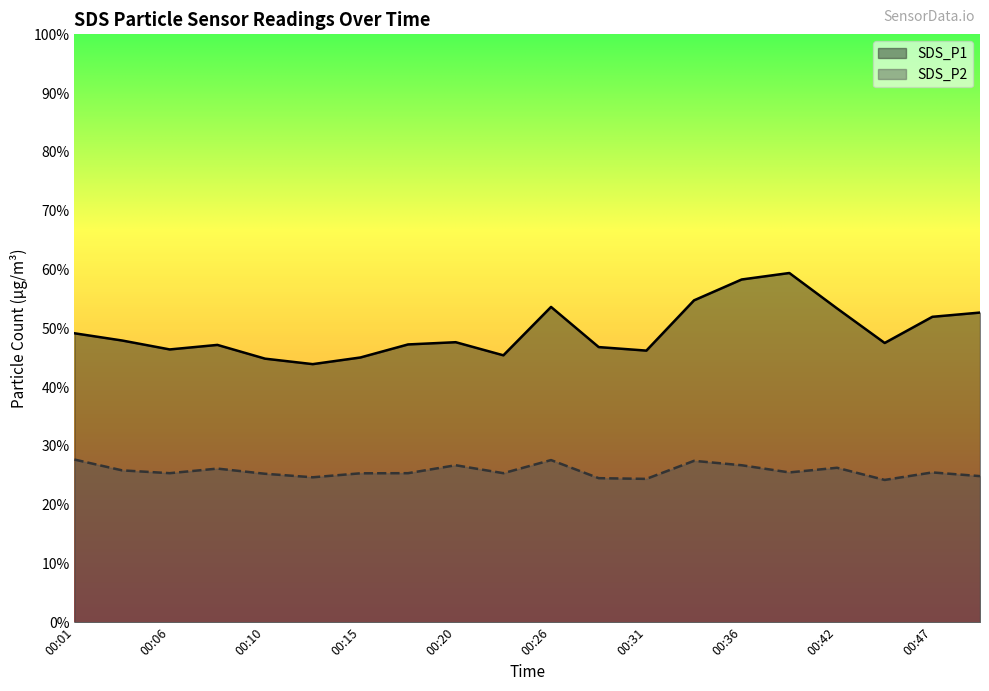

True or false: SDS_P2 and SDS_P1 intersect in this chart.

False